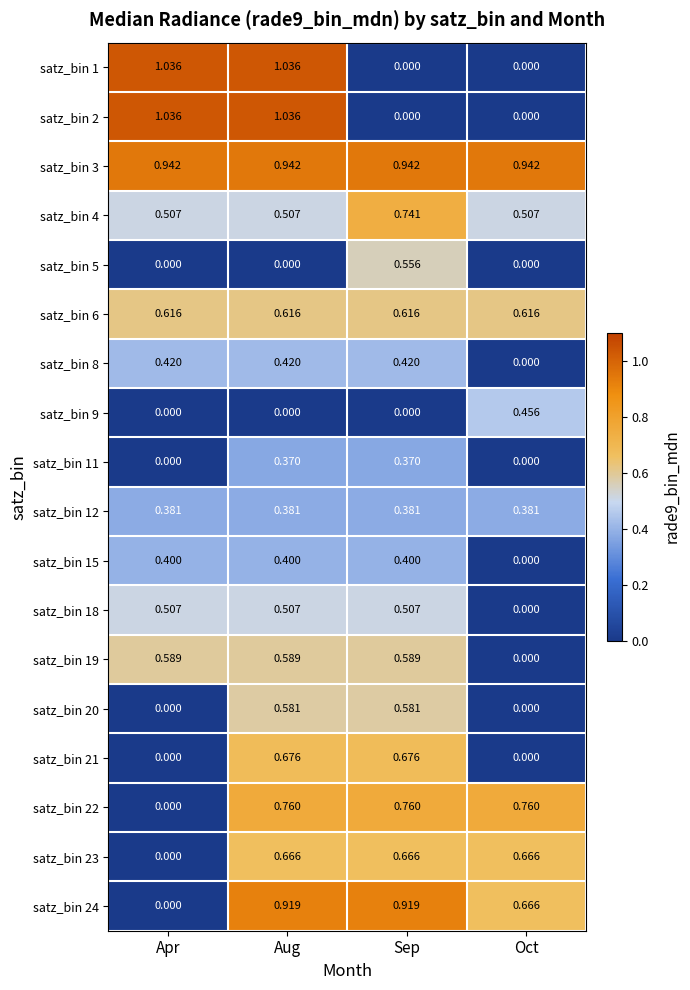

Where is satz_bin 24 nearest to the value 0?

Apr